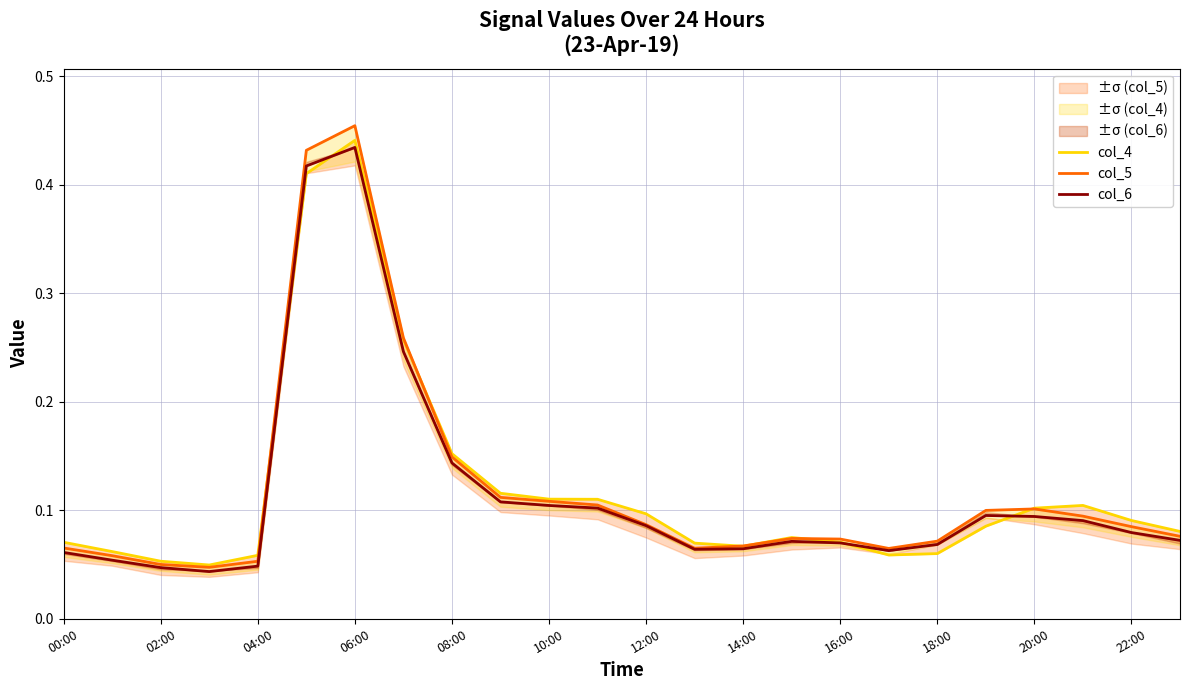

At 12:00, list the series in order from largest to smallest.

col_4, col_5, col_6